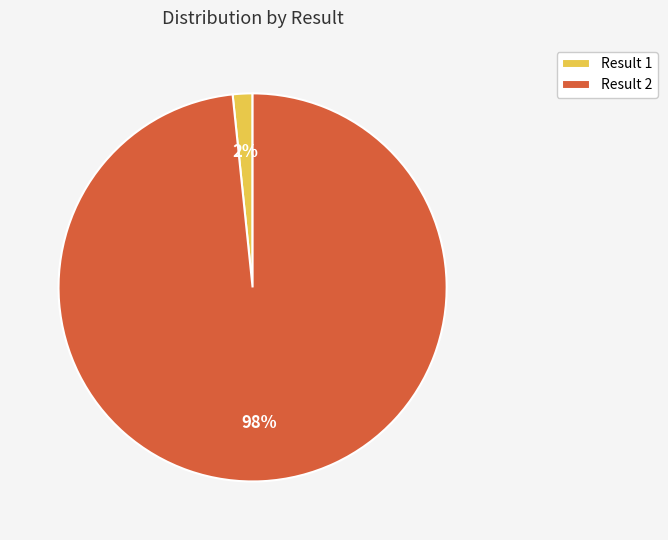

Which has a higher value, Result 2 or Result 1?

Result 2